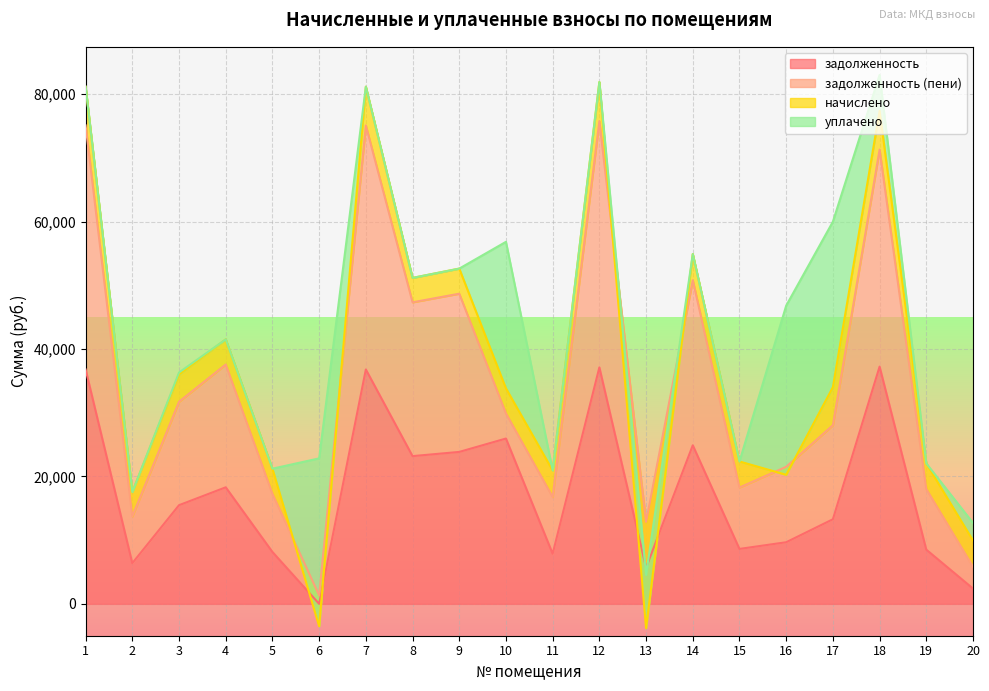

Is the value of начислено at 9 greater than the value of задолженность at 3?

No